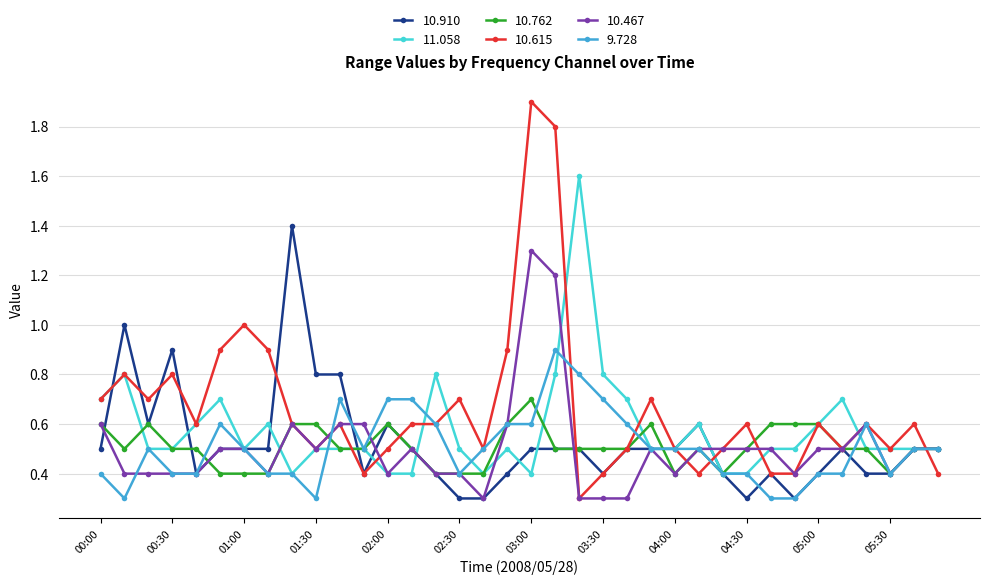

What are all the series names shown in the legend?

10.910, 11.058, 10.762, 10.615, 10.467, 9.728